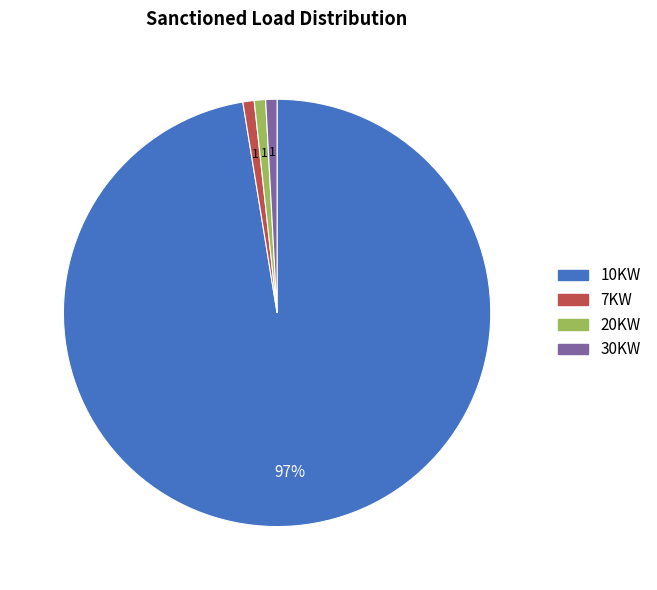

Count the number of slices in the pie.

4